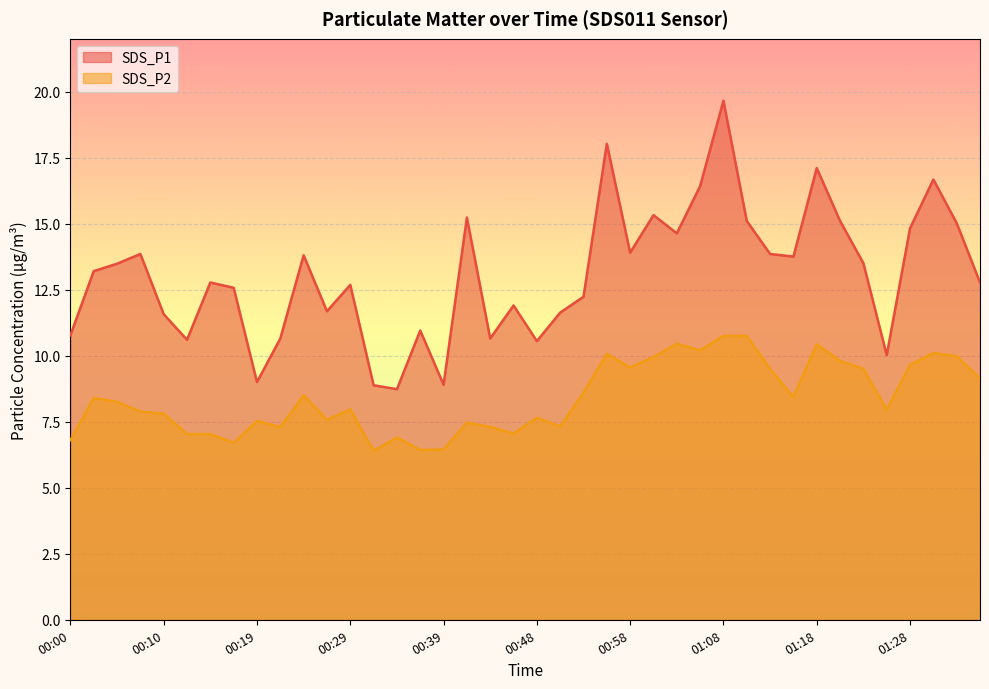

At which label is SDS_P2 closest to 8?

00:29